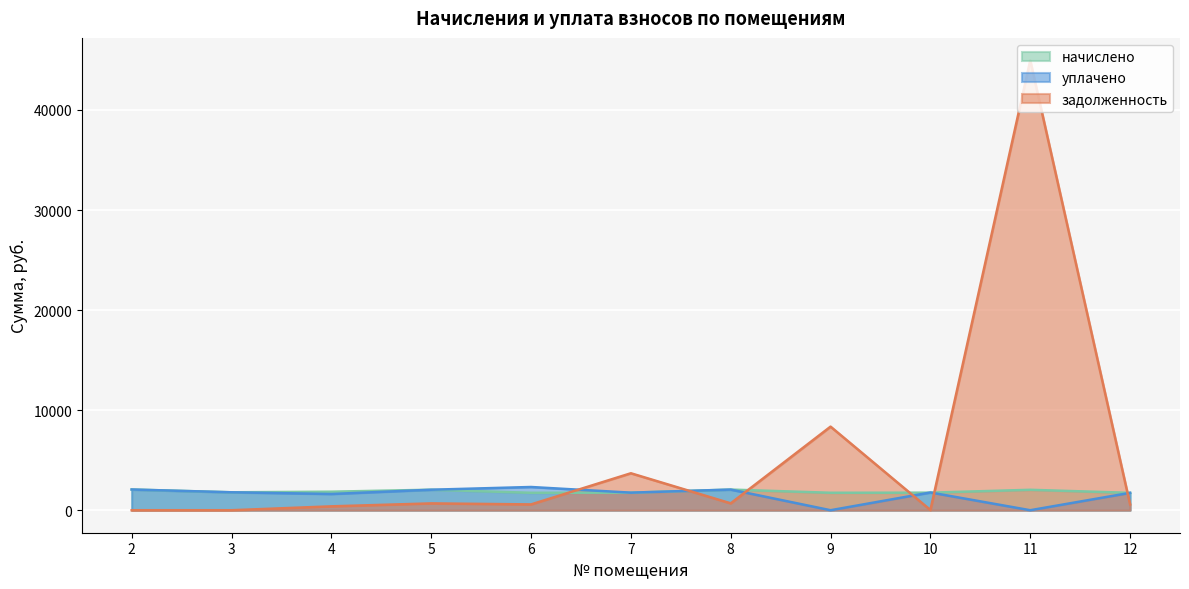

At which category does начислено reach its first local peak?

5